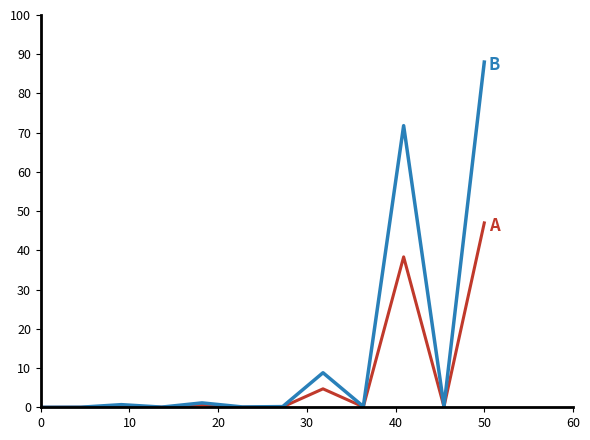

What is the greatest value displayed?

88.0